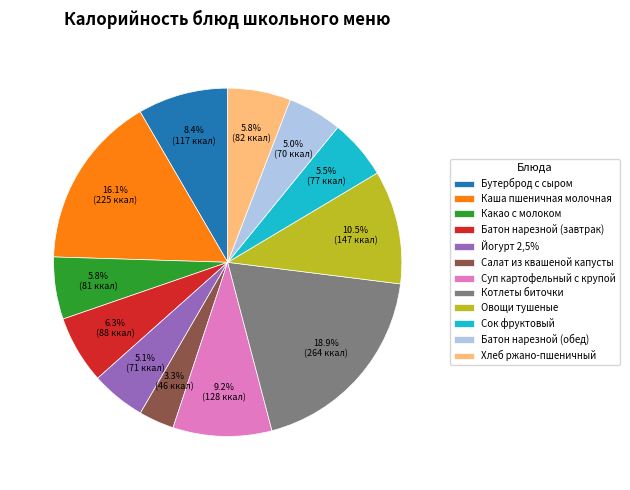

How much of the chart is everything except Каша пшеничная молочная?

83.9%